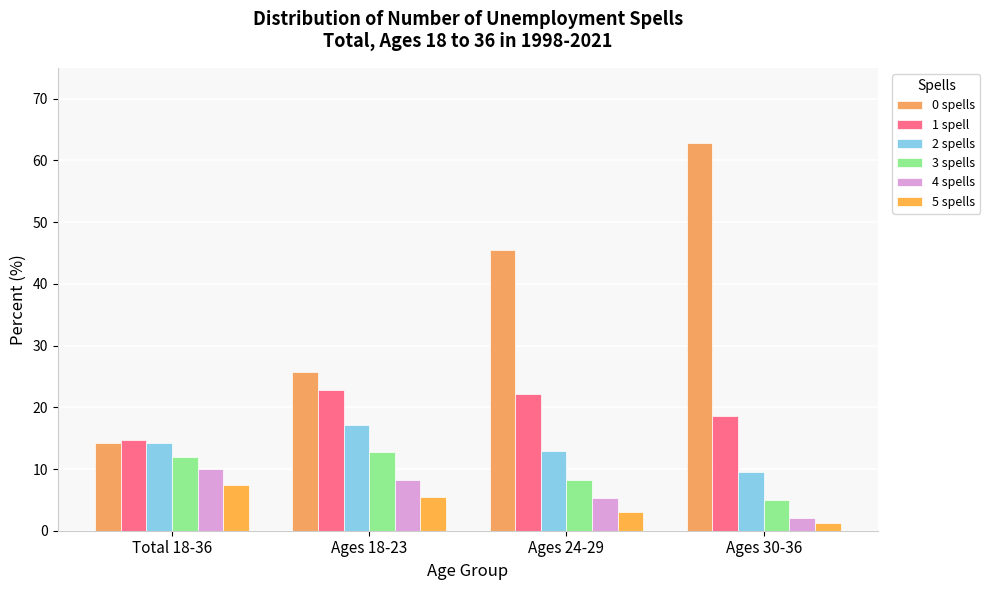

What is the difference between the maximum and minimum values in the 0 spells series?

48.5